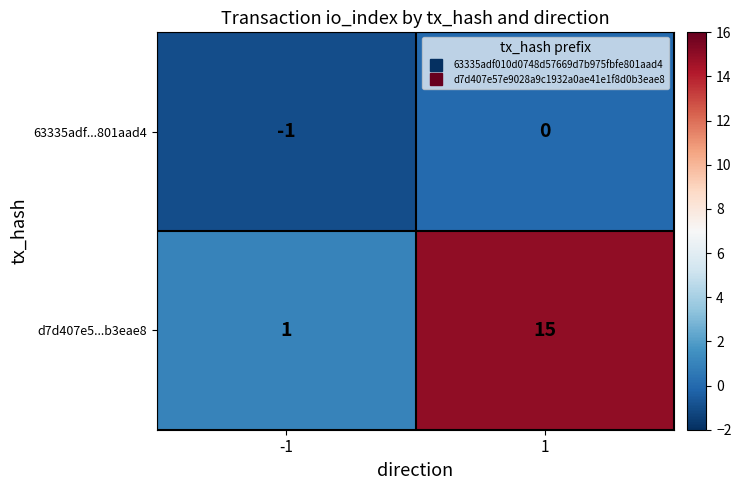

Reading right to left, transcribe all the data shown in this chart.

63335adf...801aad4: 0	-1
d7d407e5...b3eae8: 15	1